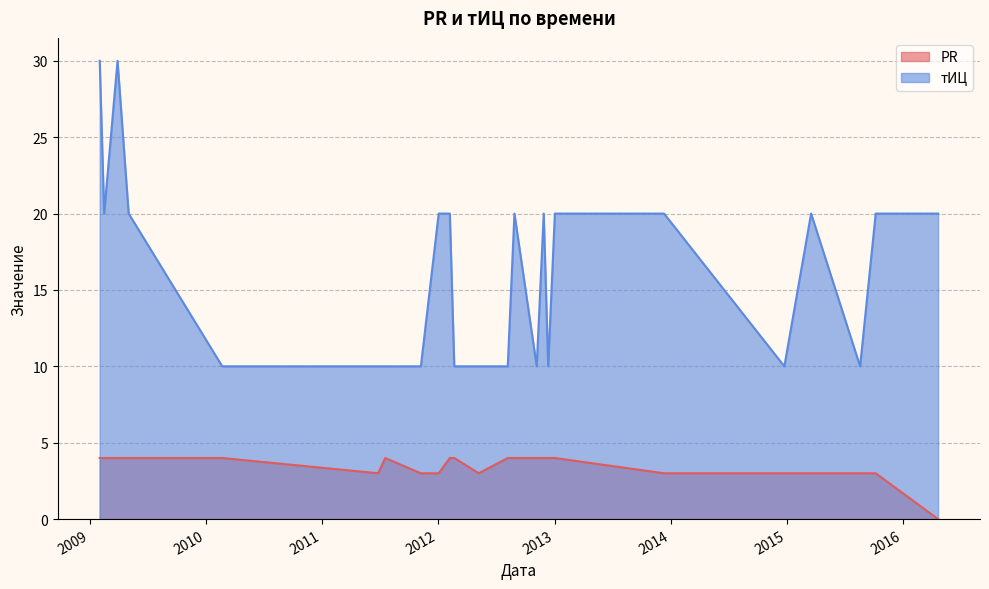

Between 2011-06-27 and 2015-08-19, which series saw the biggest shift?

PR